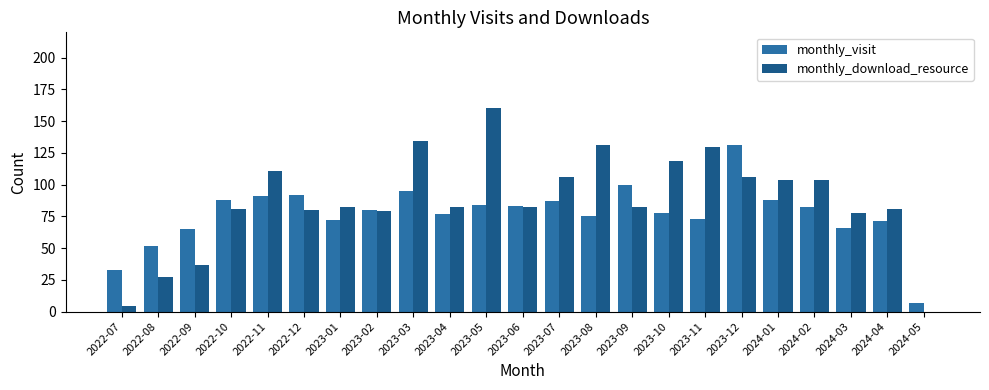

Which category has the highest value in the monthly_visit series?

2023-12